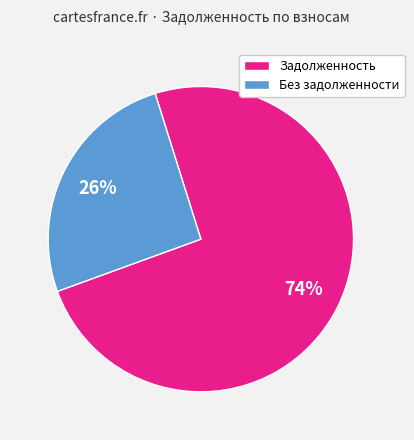

Which has a higher value, Задолженность or Без задолженности?

Задолженность